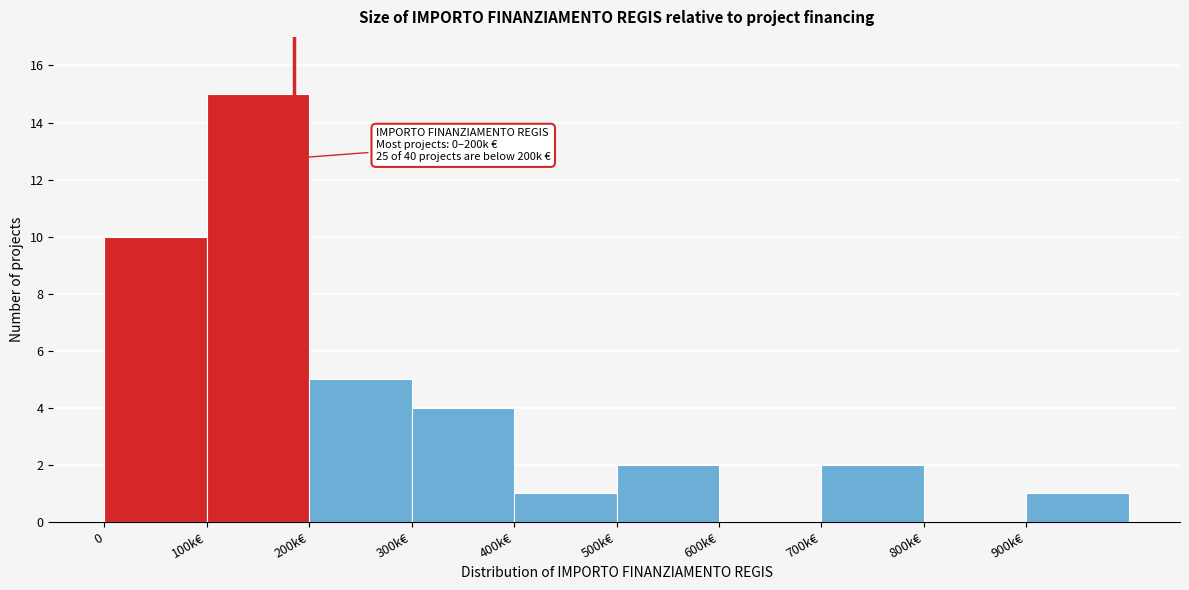

Reading left to right, extract all data points from this chart.

0=10	100k€=15	200k€=5	300k€=4	400k€=1	500k€=2	600k€=0	700k€=2	800k€=0	900k€=1